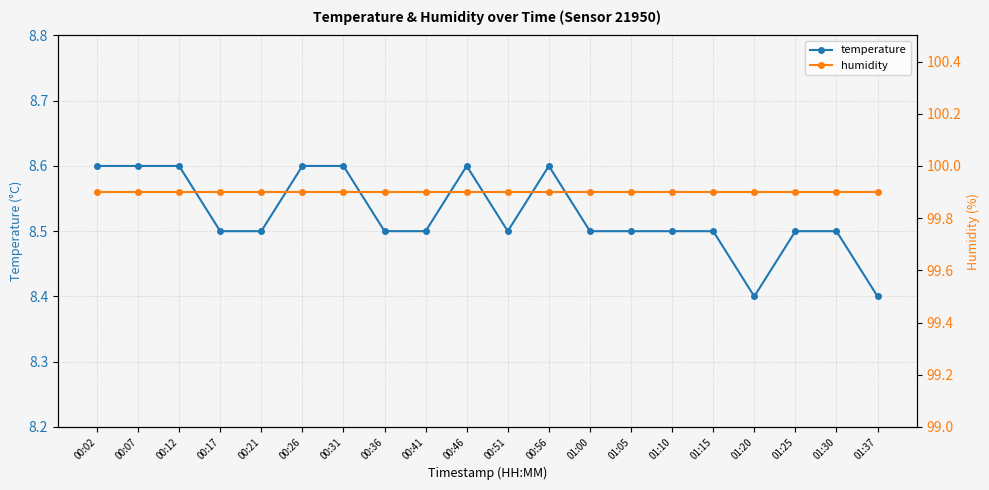

Which category has the highest value in the temperature series?

00:02